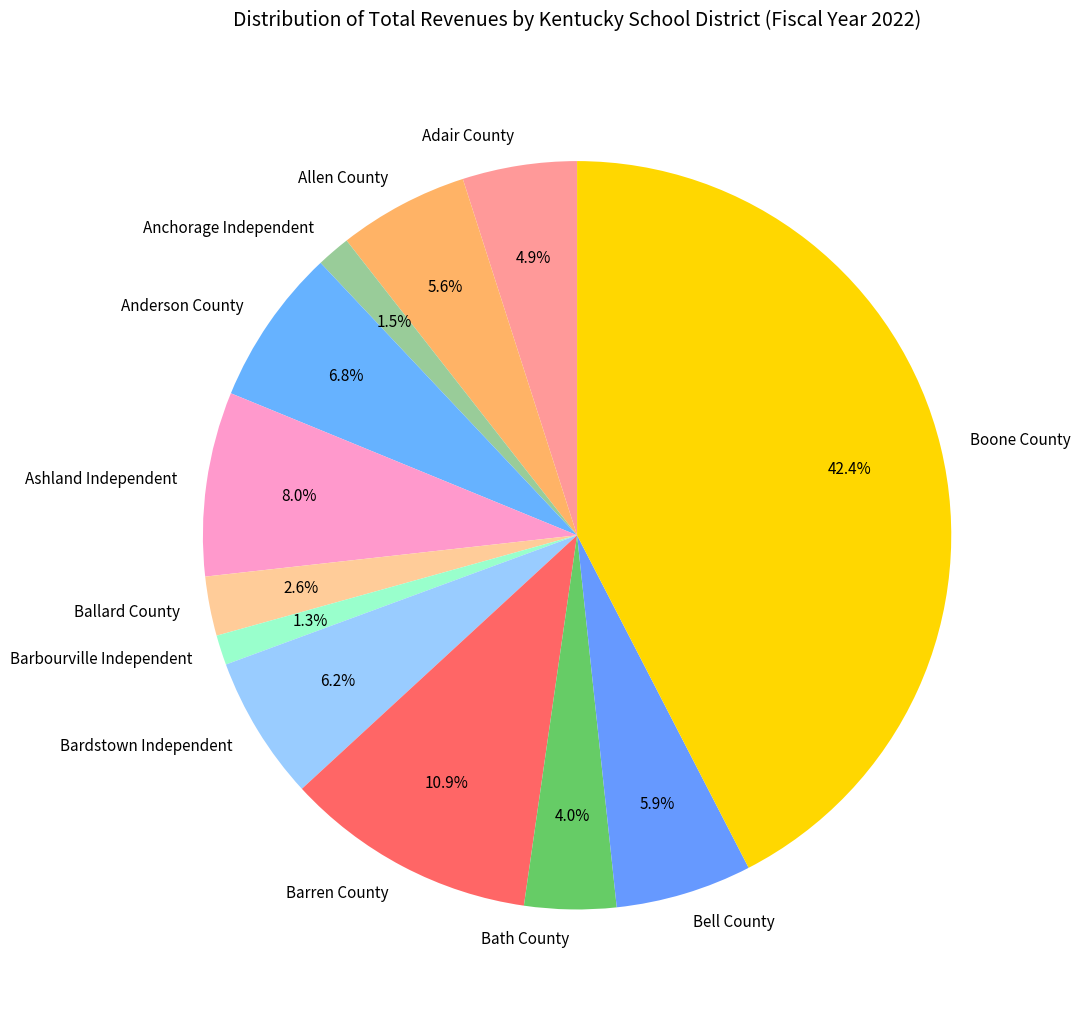

How many segments does this pie chart have?

12